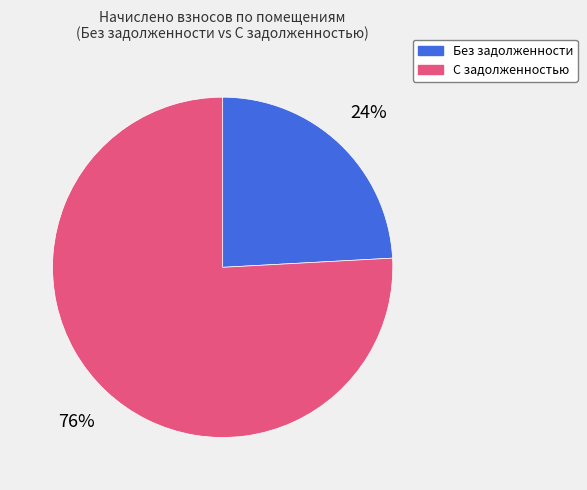

To the nearest percent, what is the difference between the largest and smallest slice percentages?

52%